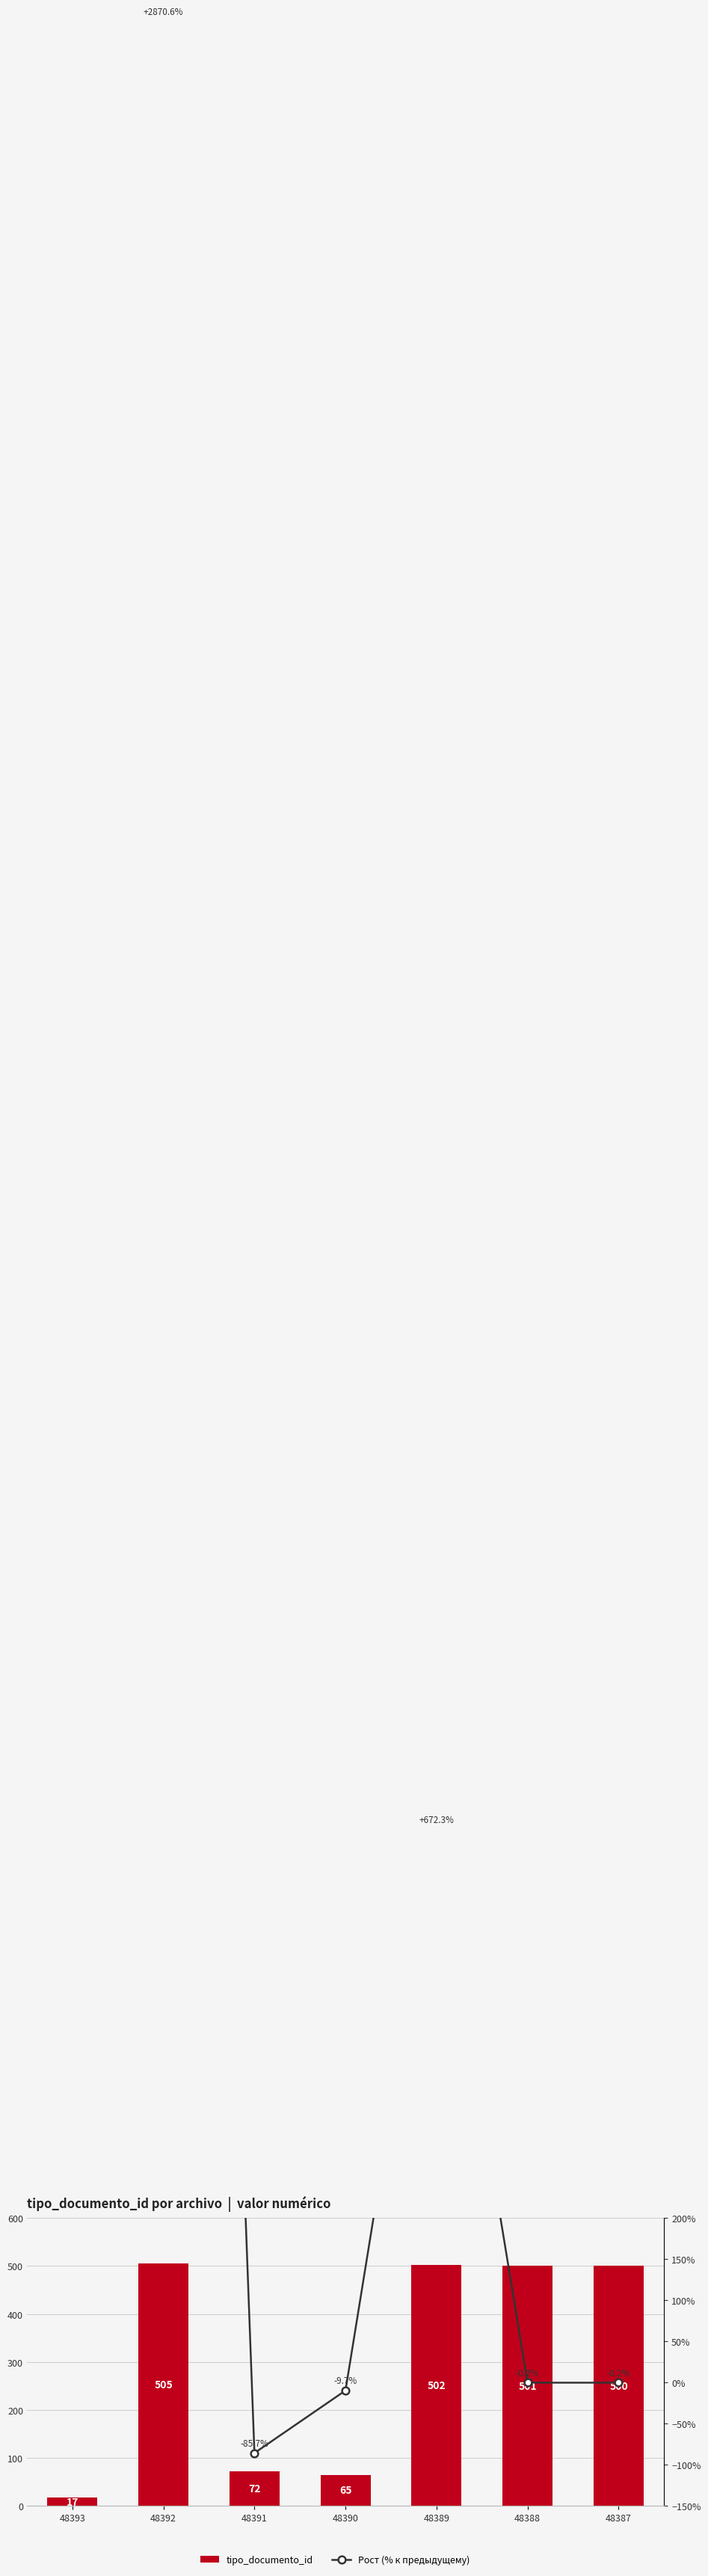

List the labels in order of value, largest first.

48392, 48389, 48388, 48387, 48391, 48390, 48393